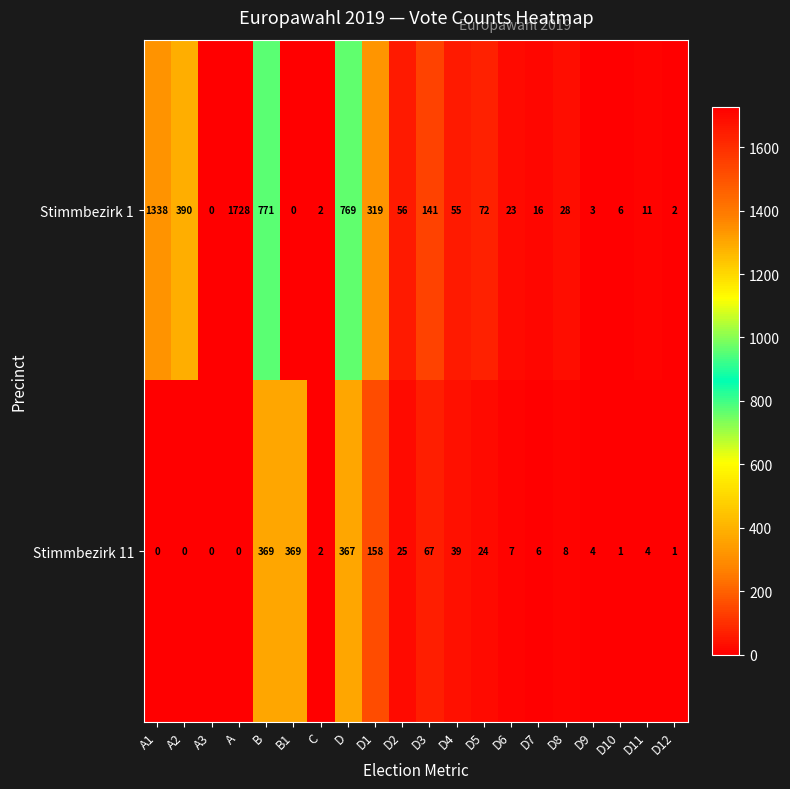

At D6, list the series in order from largest to smallest.

Stimmbezirk 1, Stimmbezirk 11